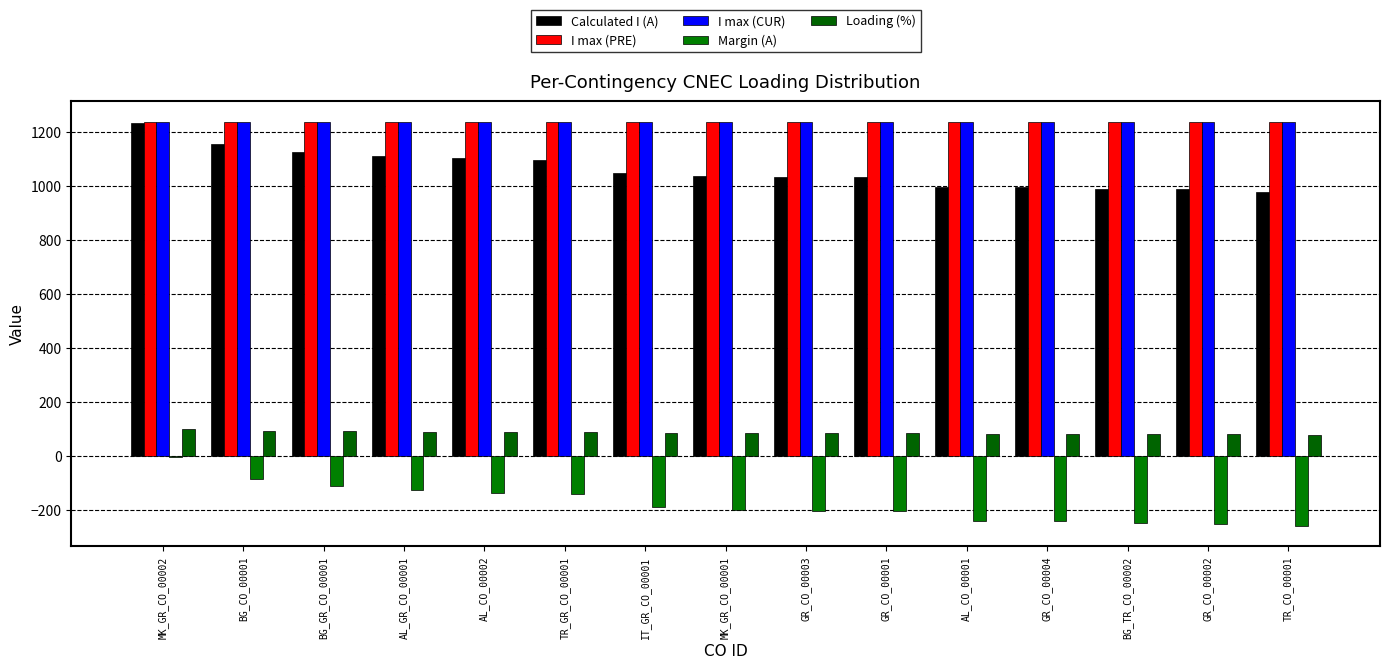

Where does the Margin (A) series first go above -202?

MK_GR_CO_00002